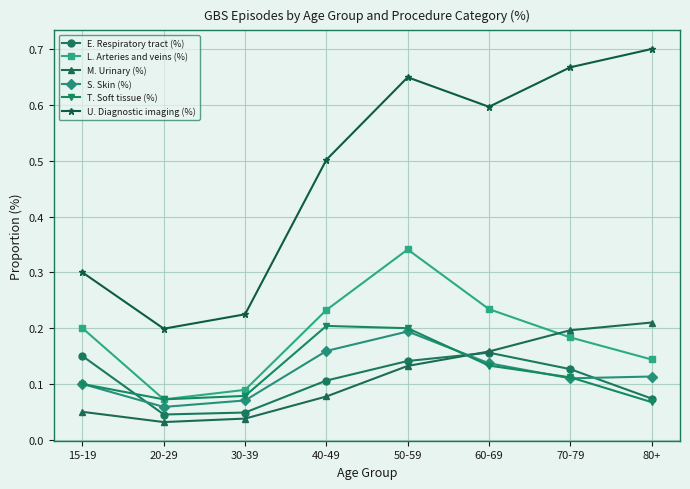

True or false: T. Soft tissue (%) has a value of 0.0 at 70-79.

False